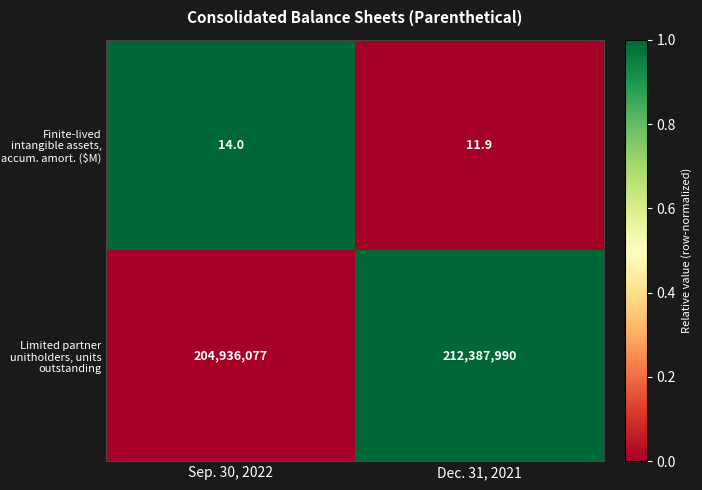

What is the sum of all Limited partner unitholders, units outstanding values?

417324067.0